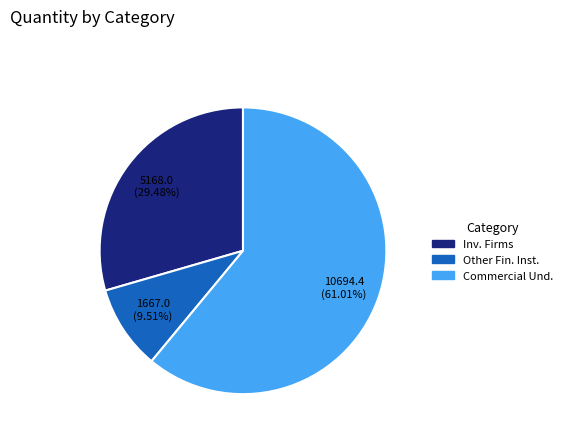

To the nearest percent, what is the average slice percentage?

33%